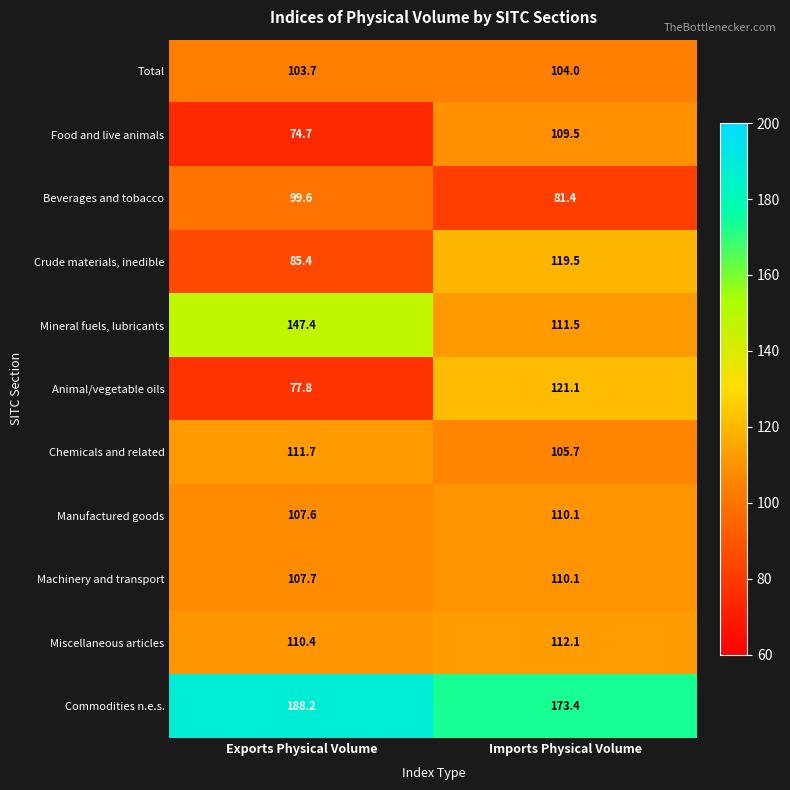

What is the spread (max minus min) of values at Imports Physical Volume?

92.0